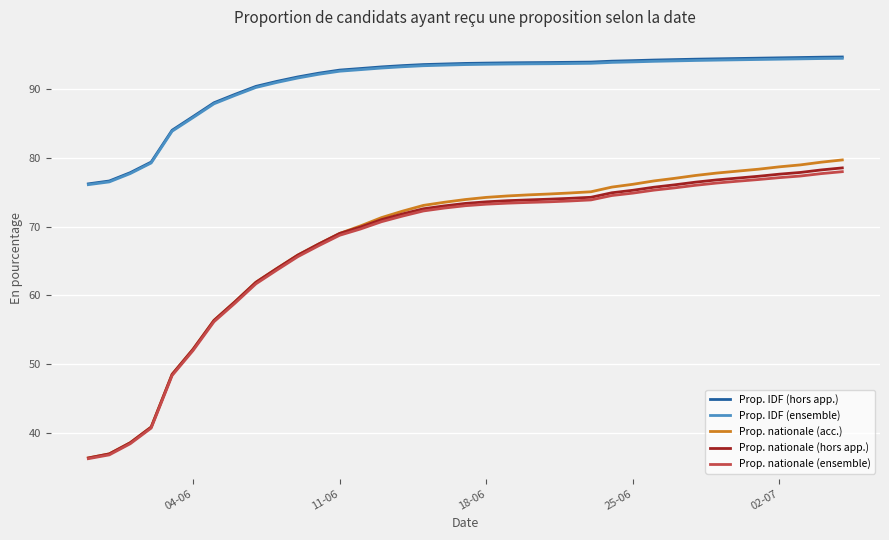

What is the greatest value displayed?

94.6